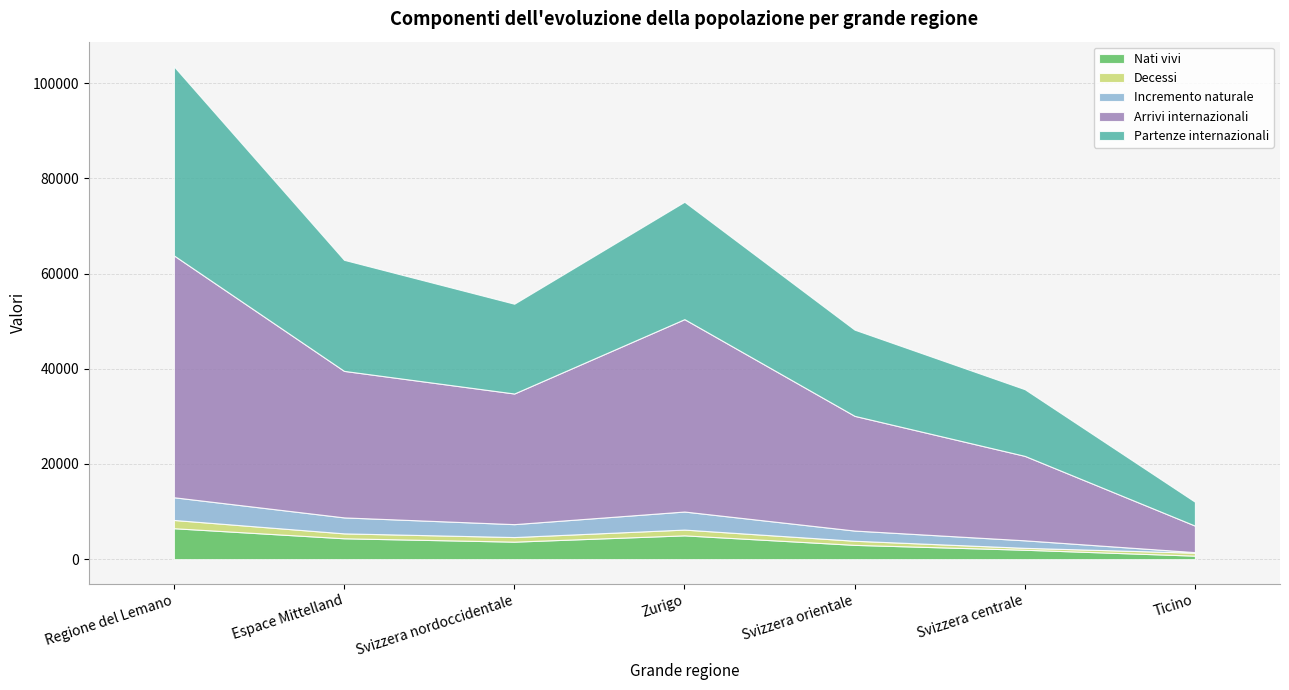

Where is Incremento naturale nearest to the value 2446?

Svizzera nordoccidentale